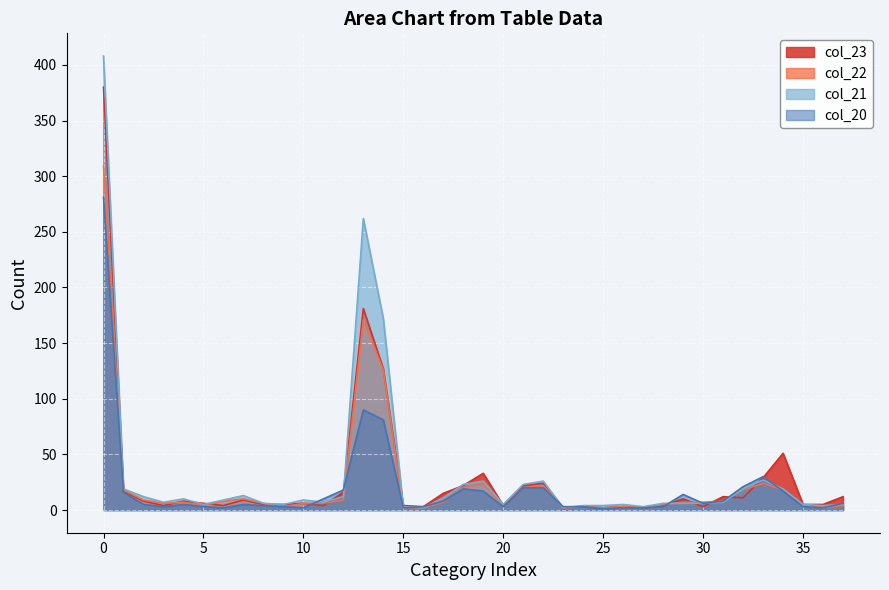

At which label is col_20 closest to 141?

13